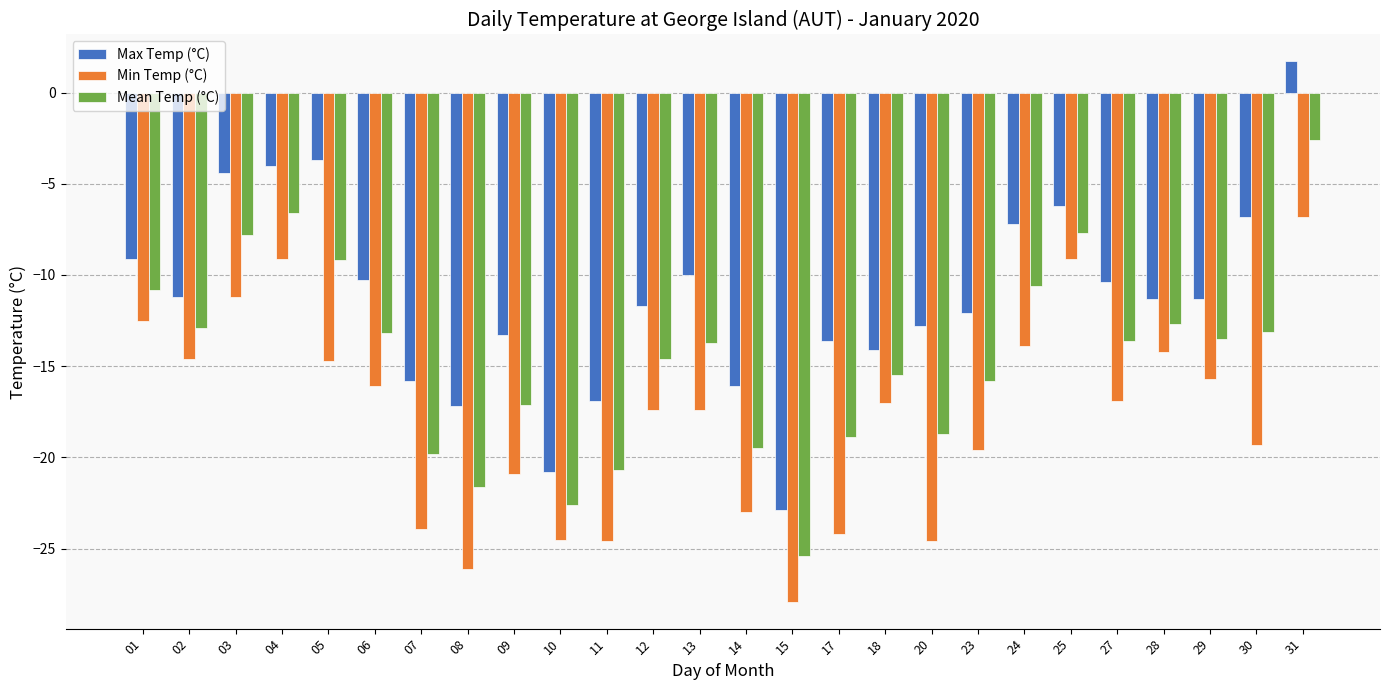

What is the difference between the Min Temp (°C) values at 29 and 30?

3.6